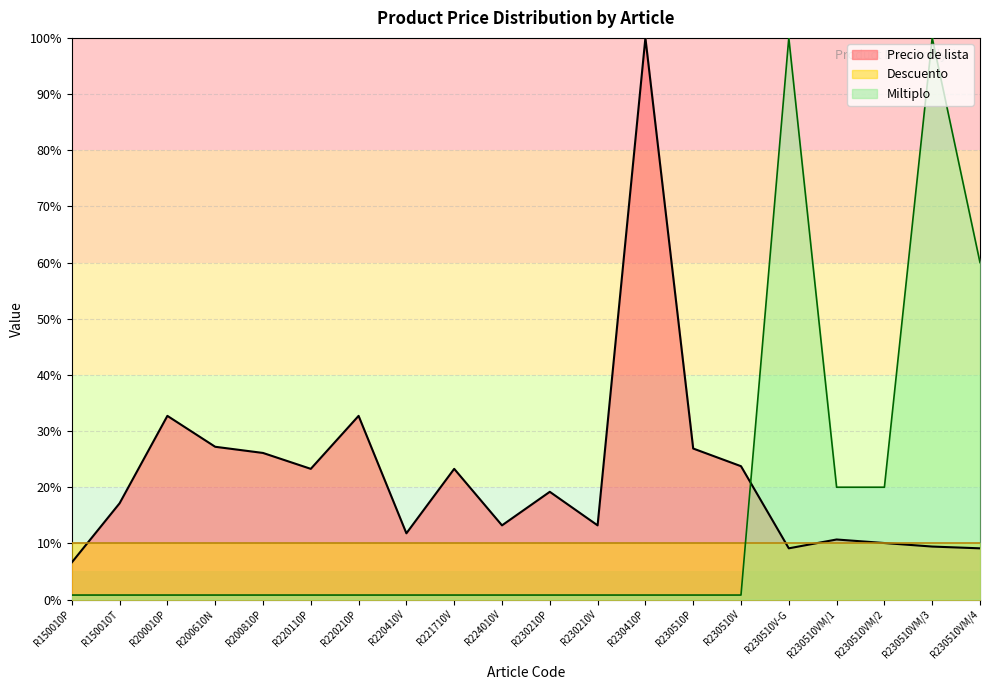

At R230510VM/4, list the series in order from largest to smallest.

Miltiplo, Descuento, Precio de lista